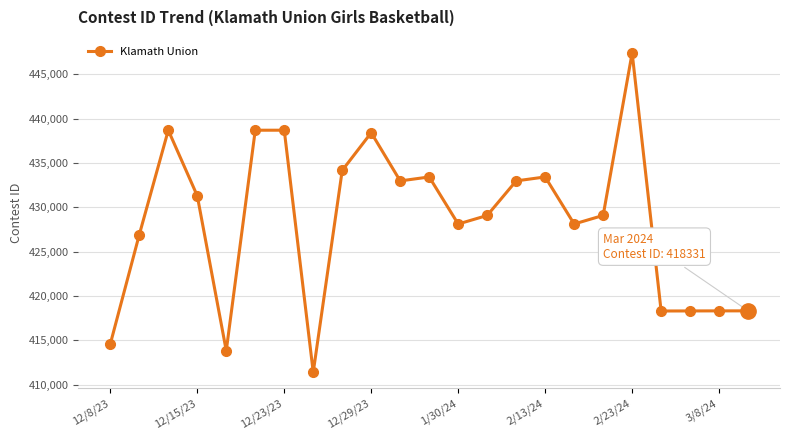

What is the difference between the maximum and minimum values?

36003